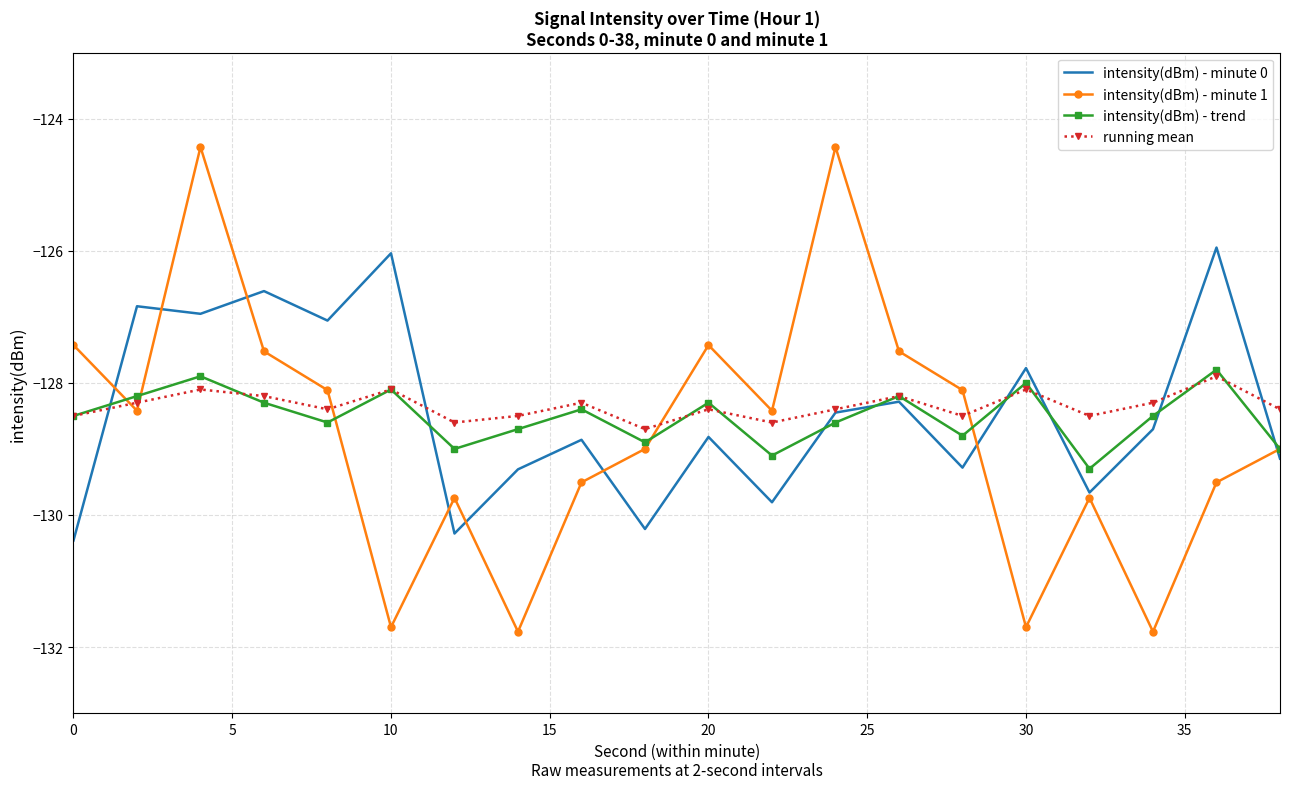

True or false: intensity(dBm) - minute 0 and intensity(dBm) - trend intersect in this chart.

True